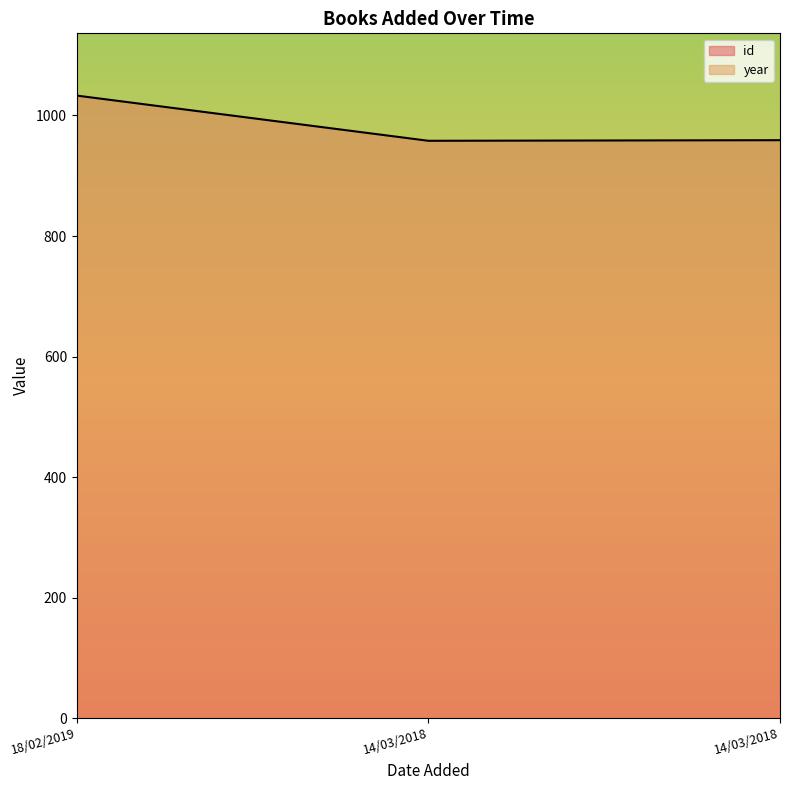

How many data points does each series have?

3